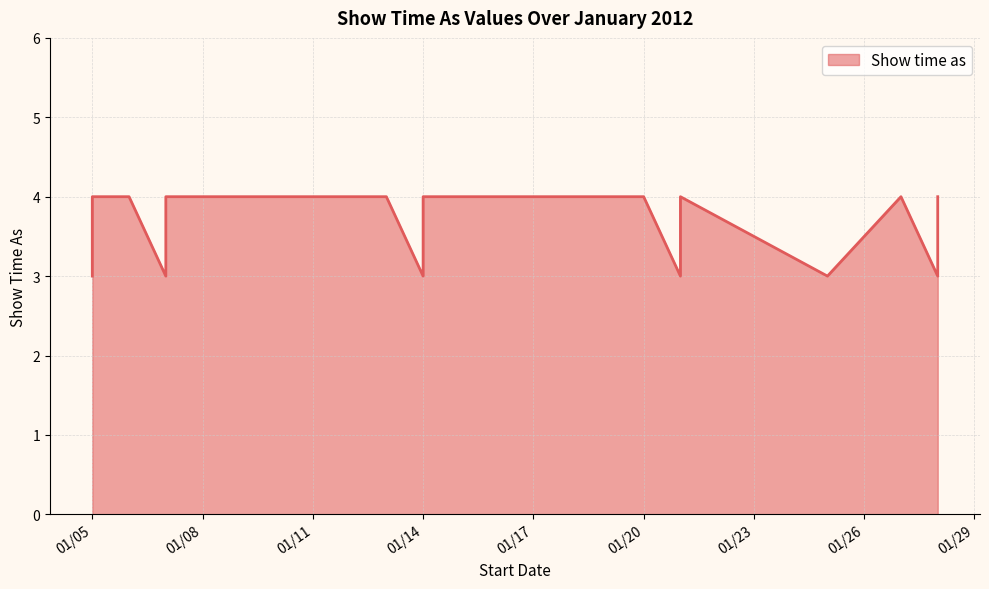

True or false: the data has more than 1 interior local peaks.

True